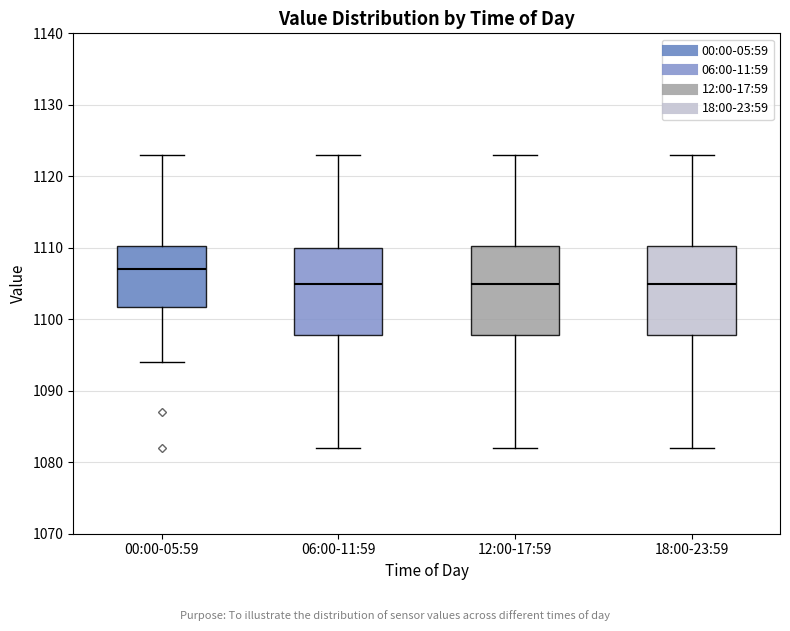

Reading left to right, transcribe this box plot: for each box, give where its median line is, the range the box spans, and where its two whiskers end, as read against the y-axis. The values are not printed on the chart, so give them approximately, as read against the axis.

00:00-05:59: median 1107, box 1102 to 1110, whiskers 1094 to 1123
06:00-11:59: median 1105, box 1098 to 1110, whiskers 1082 to 1123
12:00-17:59: median 1105, box 1098 to 1110, whiskers 1082 to 1123
18:00-23:59: median 1105, box 1098 to 1110, whiskers 1082 to 1123